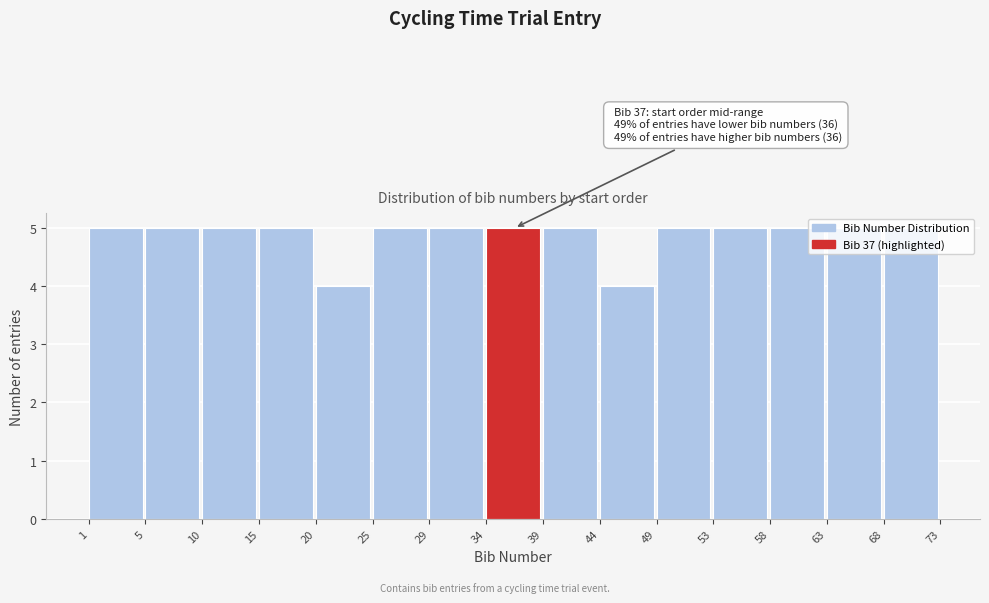

What is the average value?

5